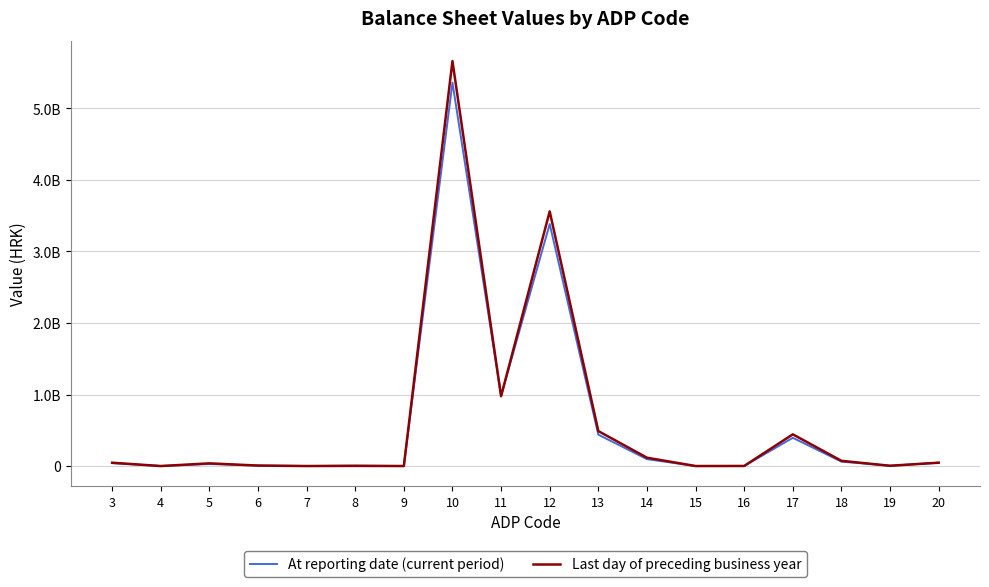

Which has a higher value, 13 or 15?

13